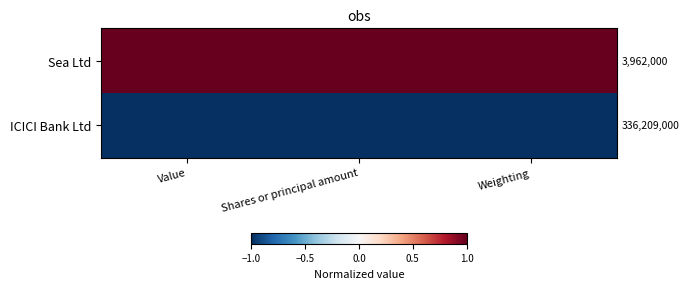

Which label corresponds to the smallest value in the chart?

Value